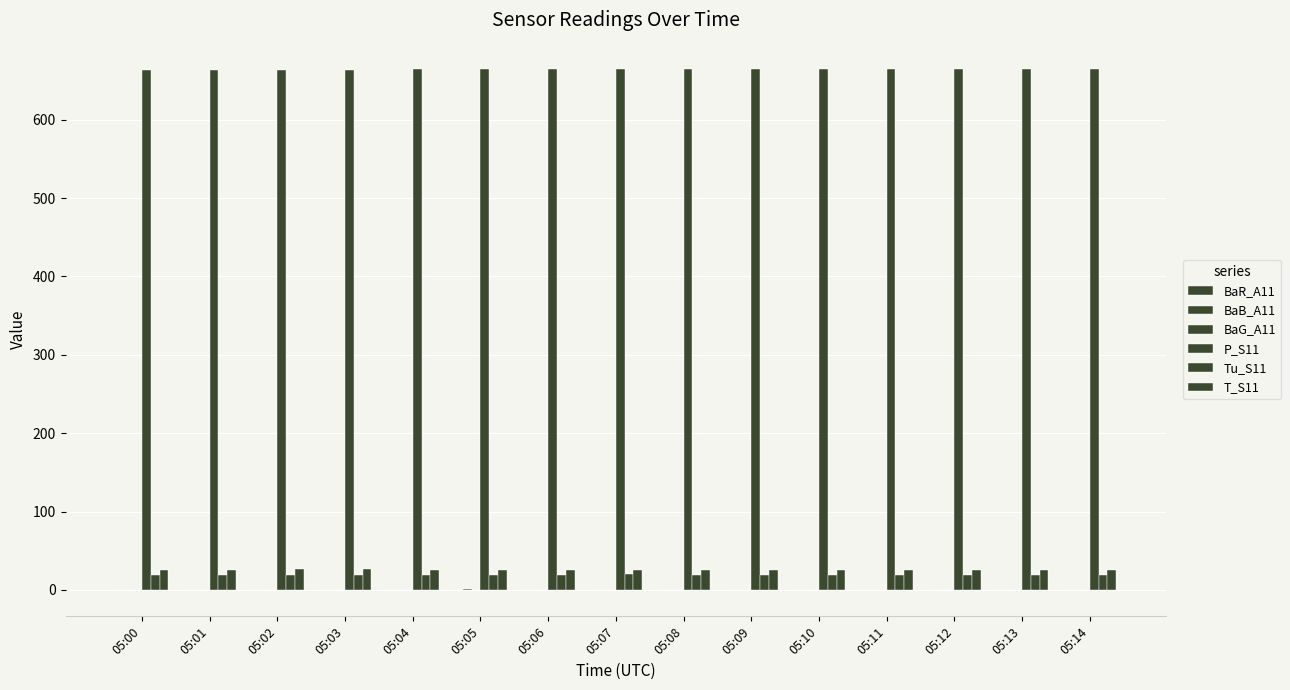

At which category is the sum across all series the highest?

05:14